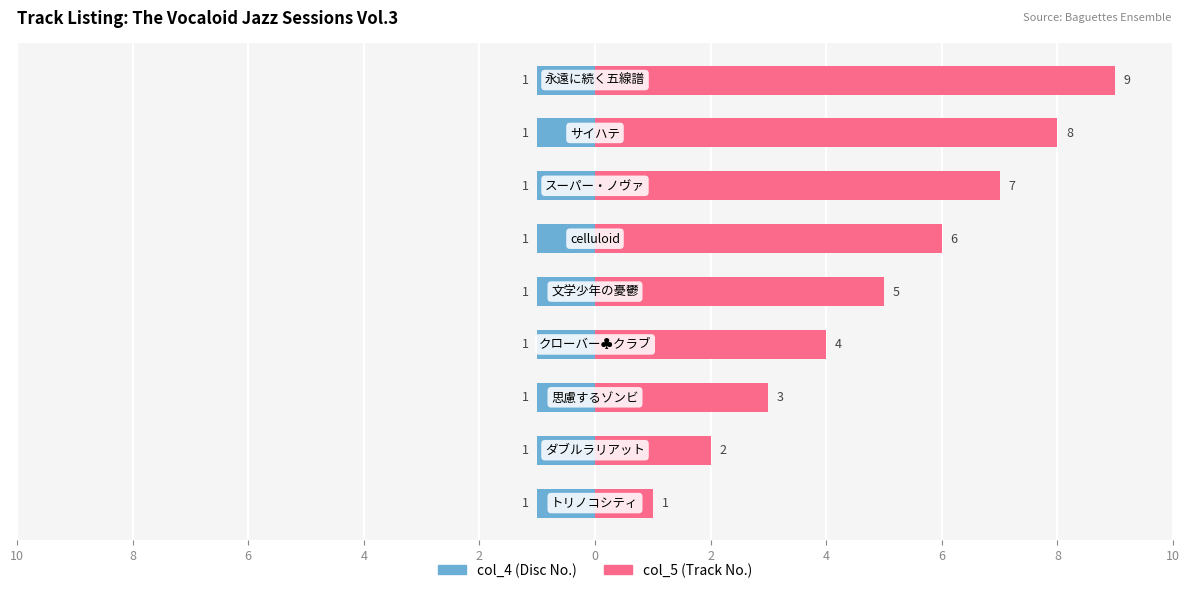

Are the bars horizontal?

Yes